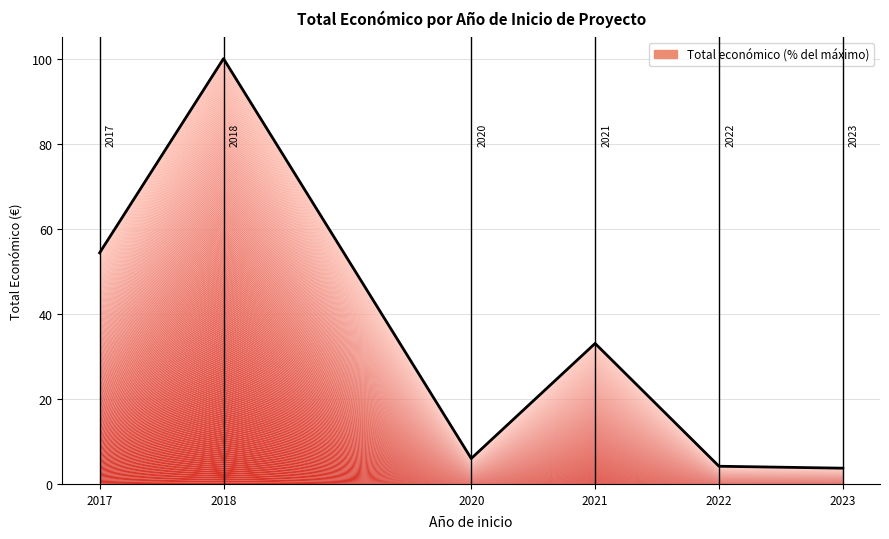

What is the maximum value shown in the chart?

100.0